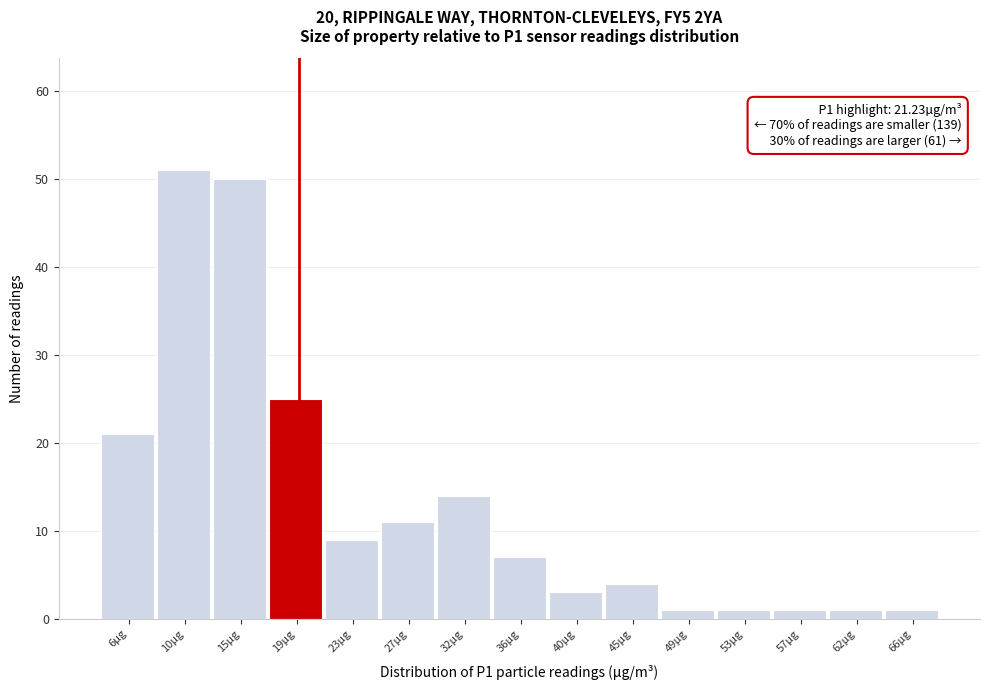

Reading left to right, list all the values displayed in this chart.

6µg=21	10µg=51	15µg=50	19µg=25	23µg=9	27µg=11	32µg=14	36µg=7	40µg=3	45µg=4	49µg=1	53µg=1	57µg=1	62µg=1	66µg=1